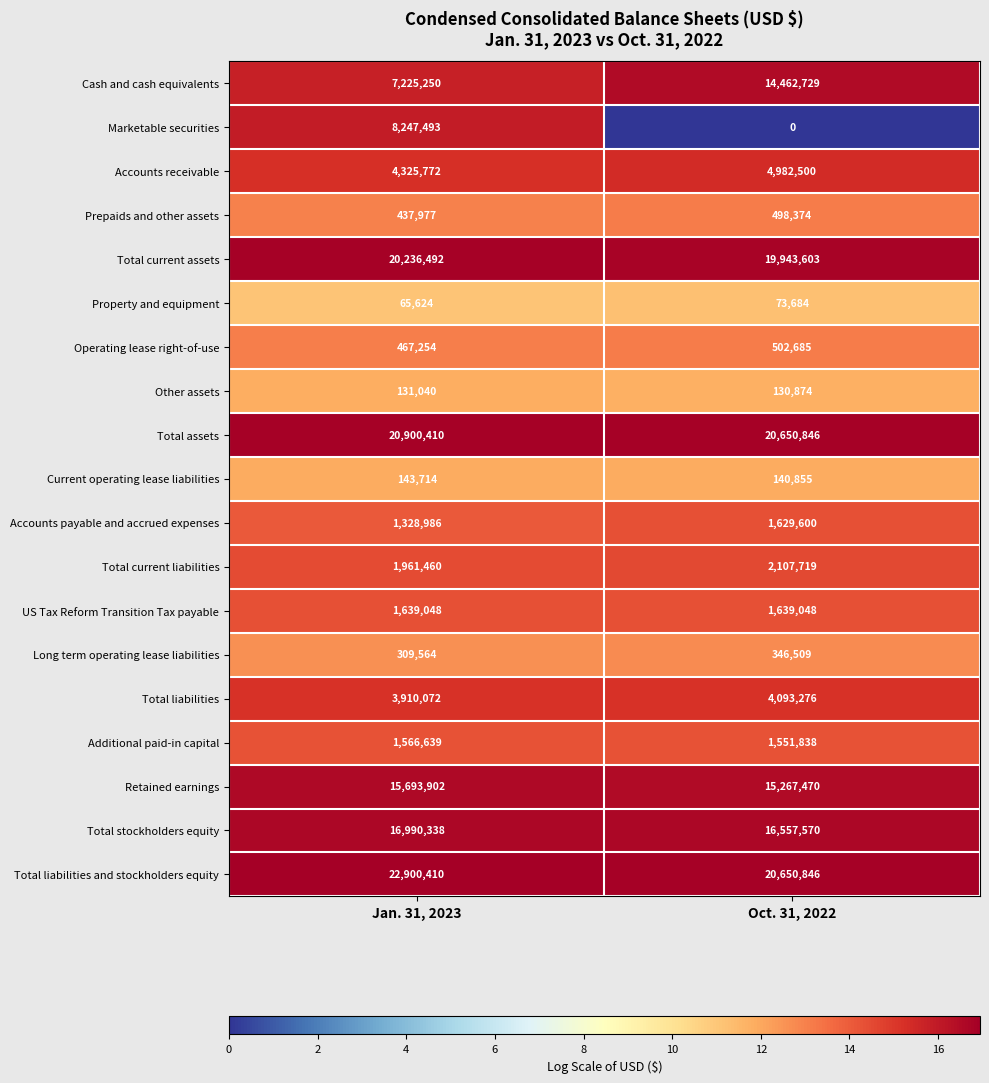

What is the difference between the highest and lowest values at Oct. 31, 2022?

20650846